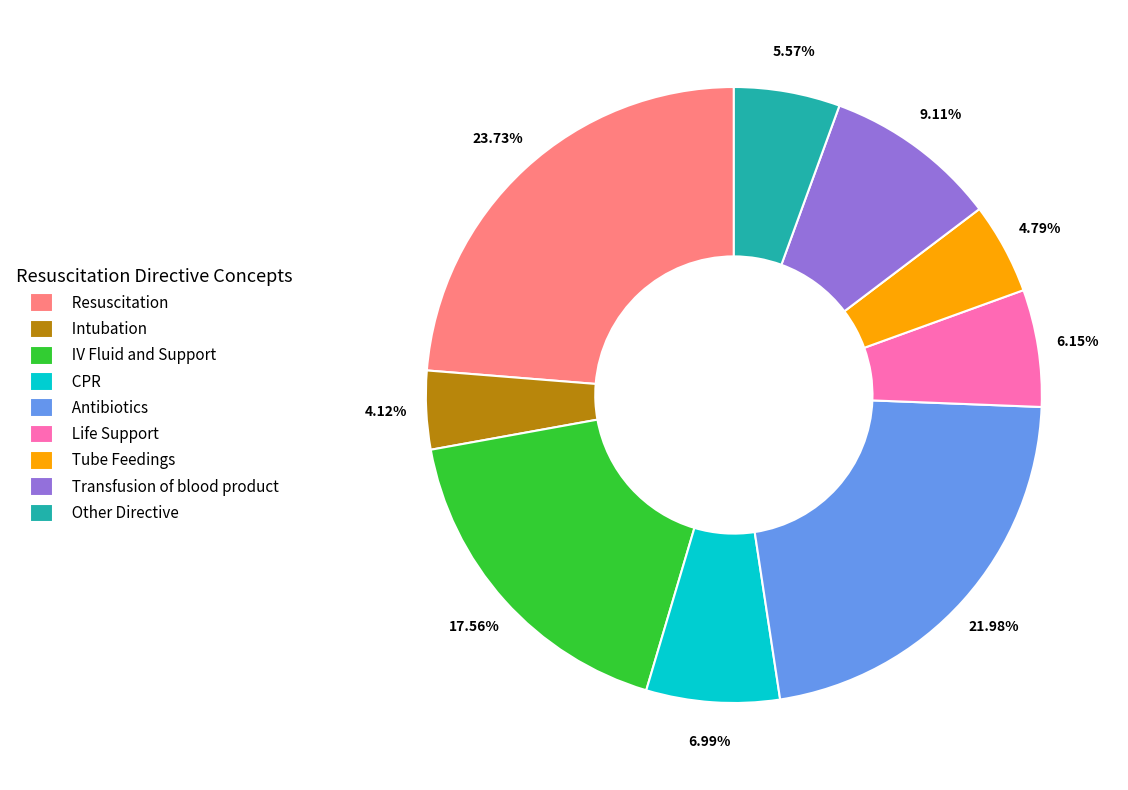

Which has a higher value, Transfusion of blood product or Resuscitation?

Resuscitation